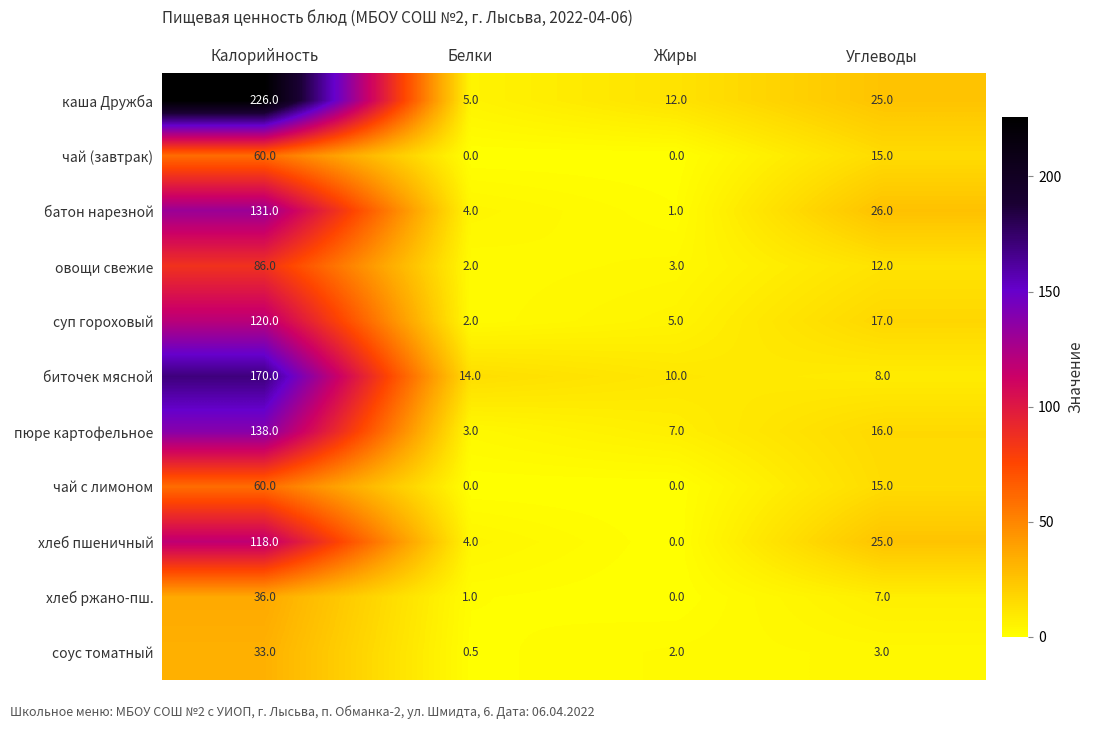

List the labels in order of каша Дружба value, largest first.

Калорийность, Углеводы, Жиры, Белки